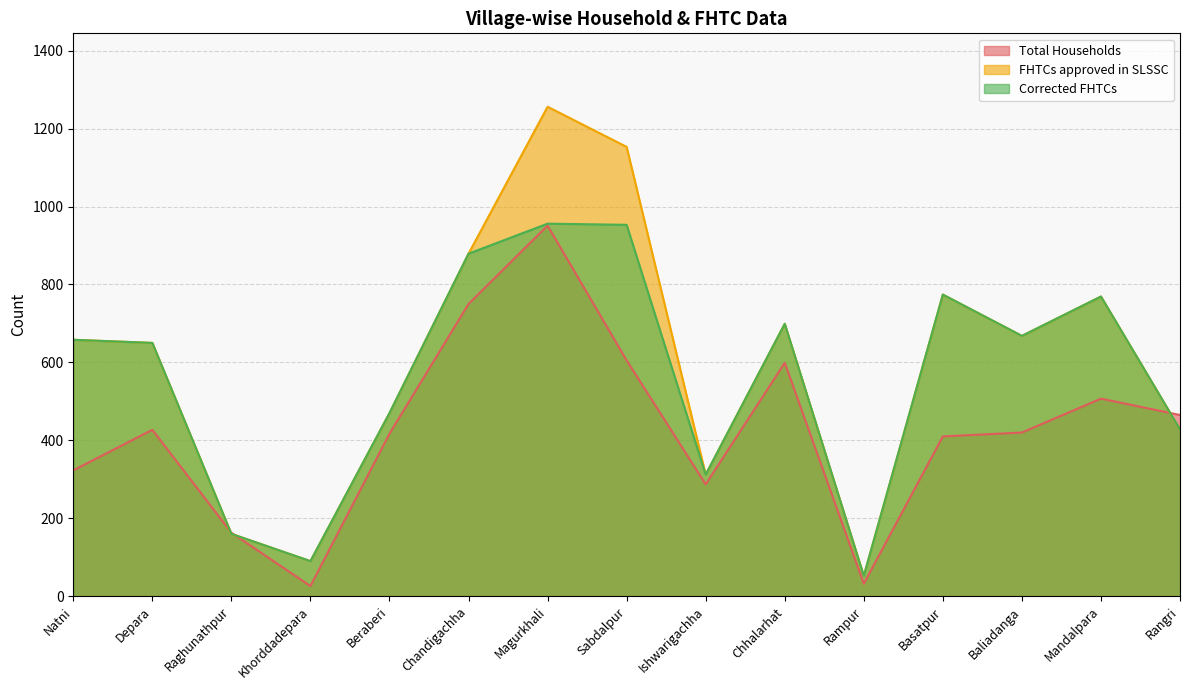

What is the sum of all Corrected FHTCs values?

8518